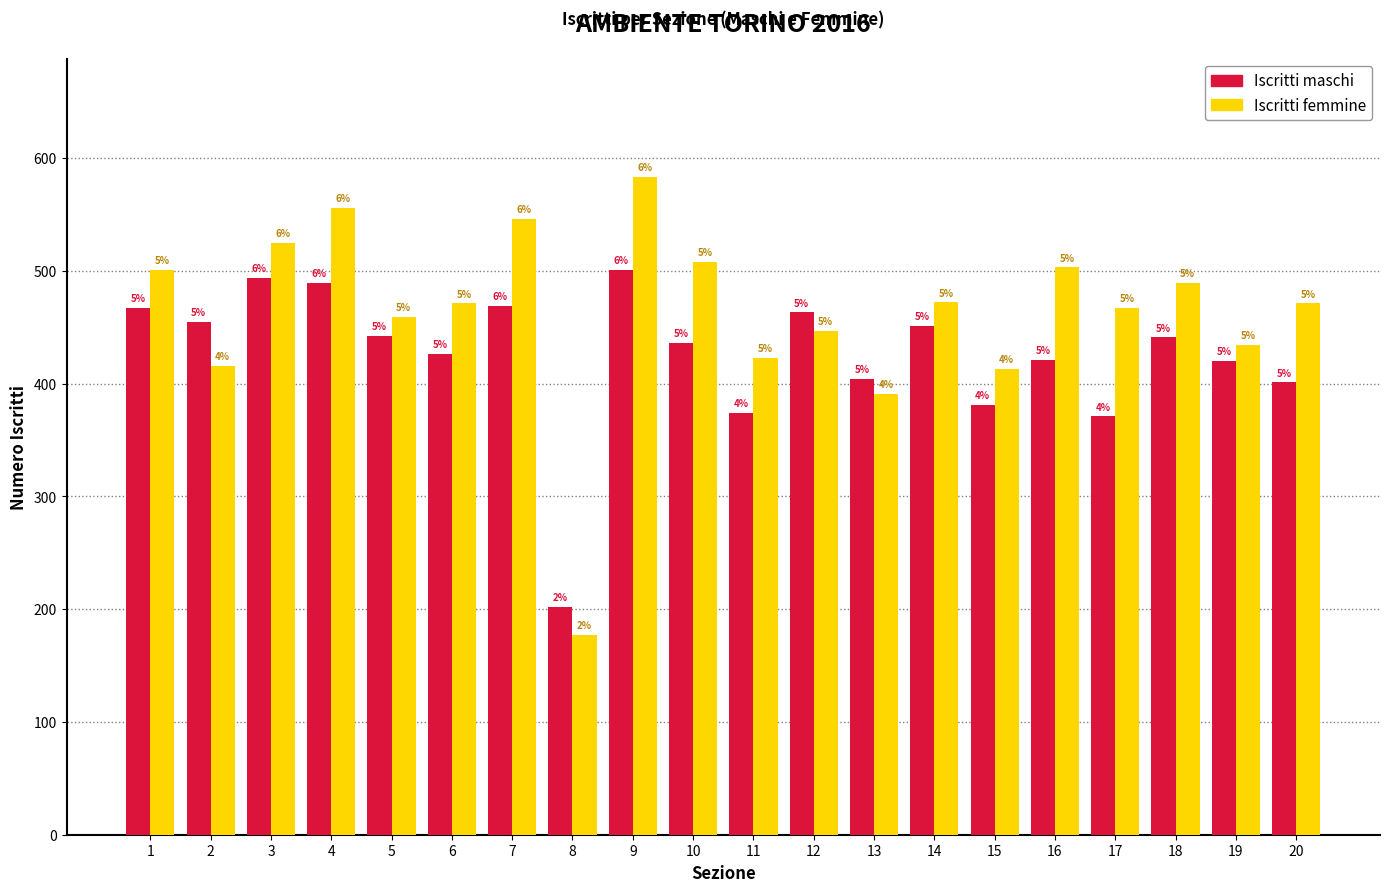

Reading left to right, extract all data points from this chart.

Iscritti maschi: 467	455	494	489	442	426	469	202	501	436	374	463	404	451	381	421	371	441	420	401
Iscritti femmine: 501	416	525	556	459	471	546	177	583	508	423	447	391	472	413	503	467	489	434	471